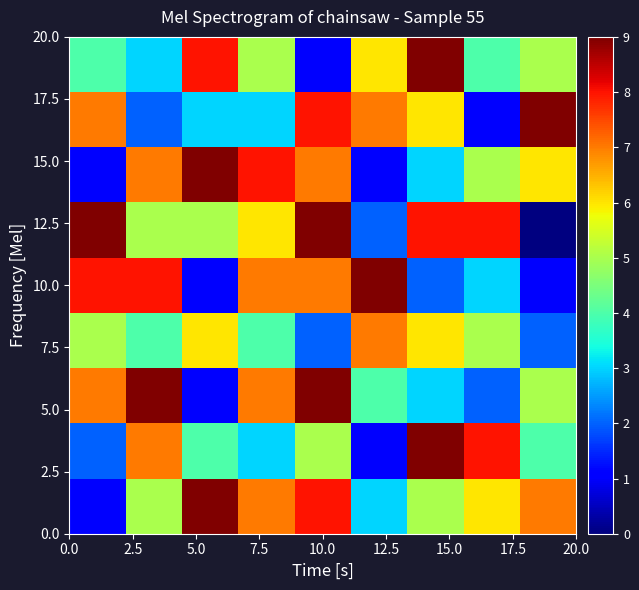

What is the greatest value displayed?

9